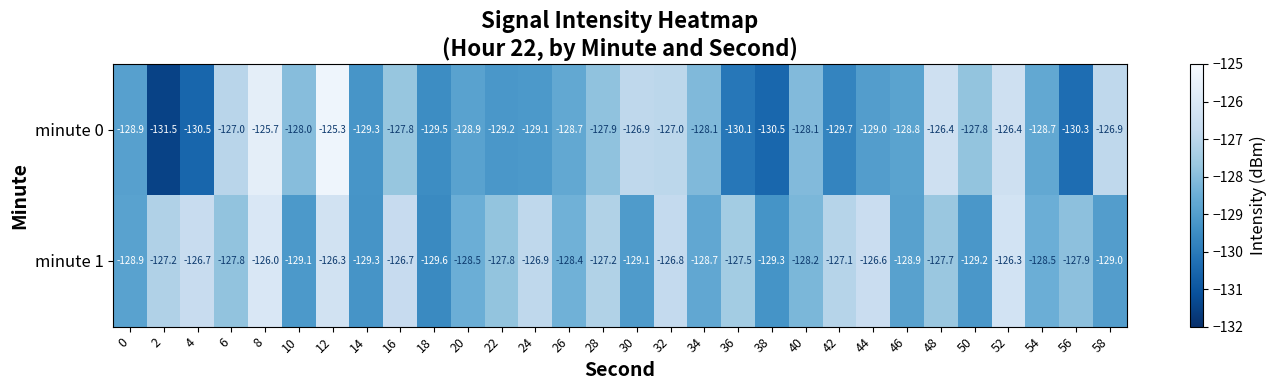

What is the sum of the minute 0 values at 2 and 8?

-257.2